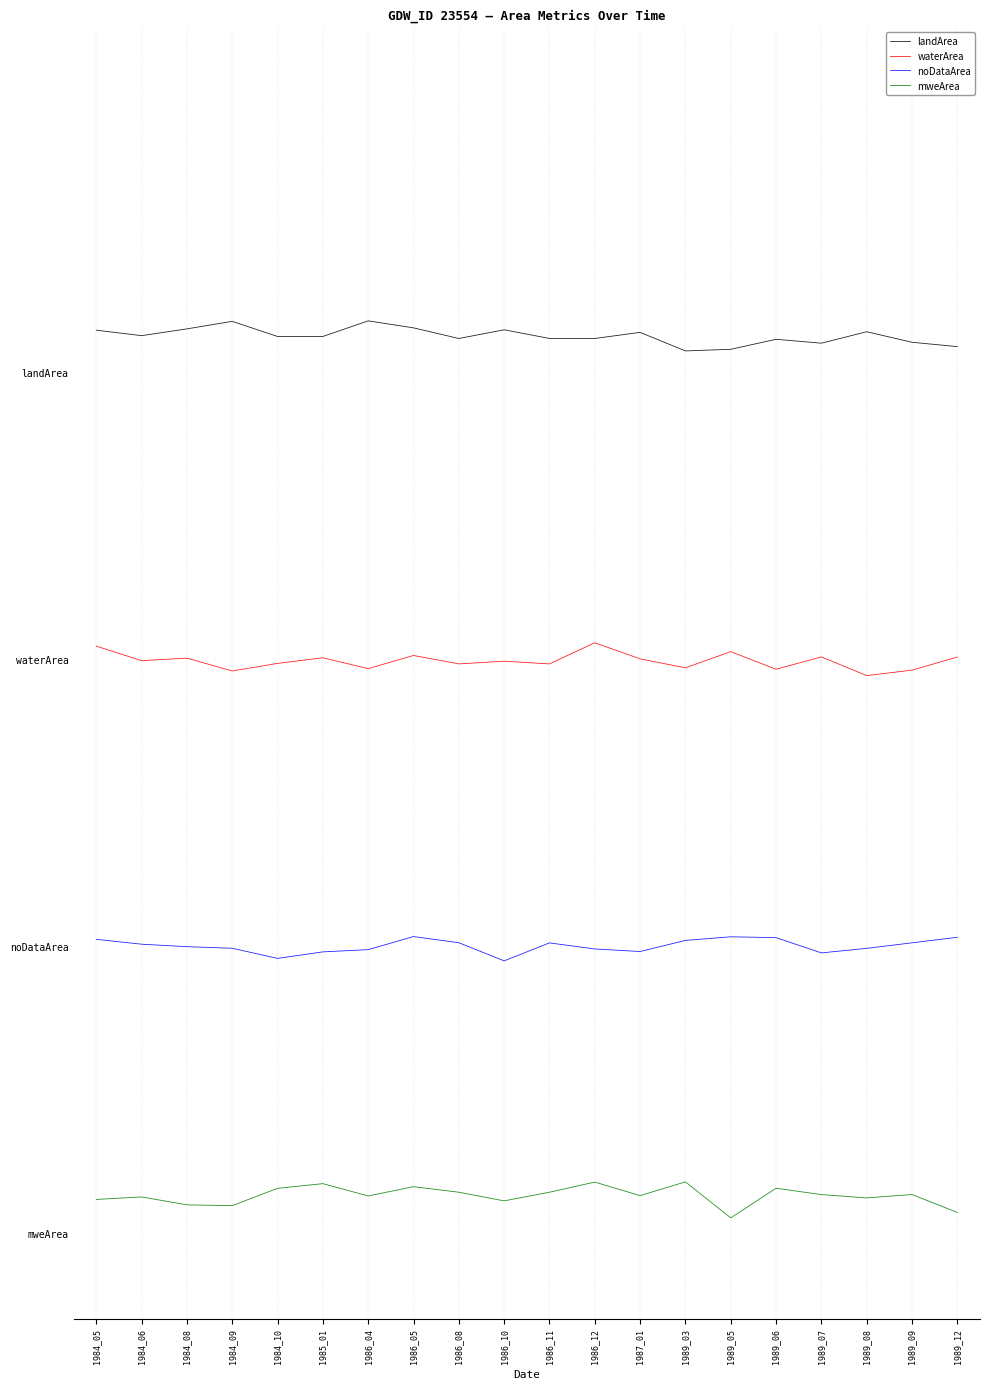

What are all the series names shown in the legend?

landArea, waterArea, noDataArea, mweArea